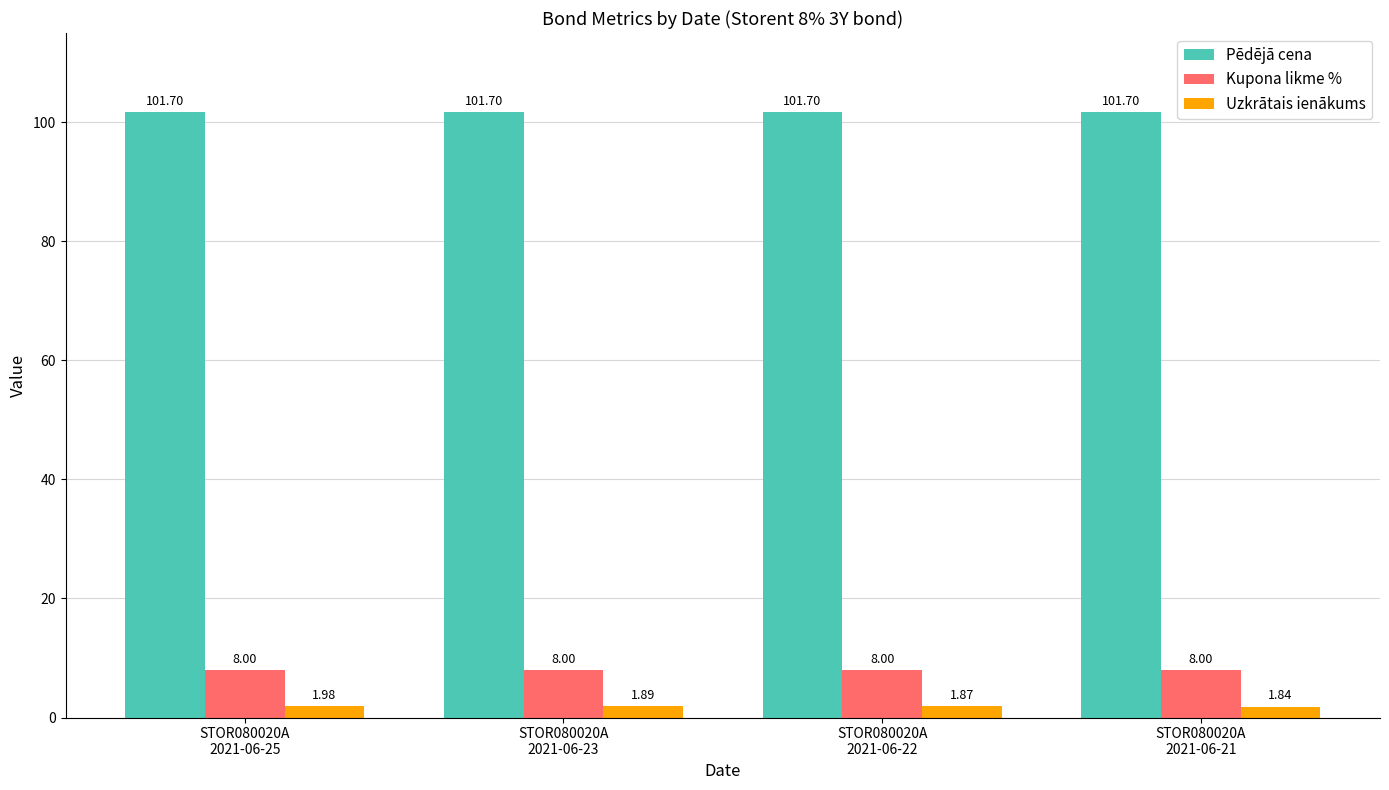

Which series has the largest range (max minus min)?

Uzkrātais ienākums